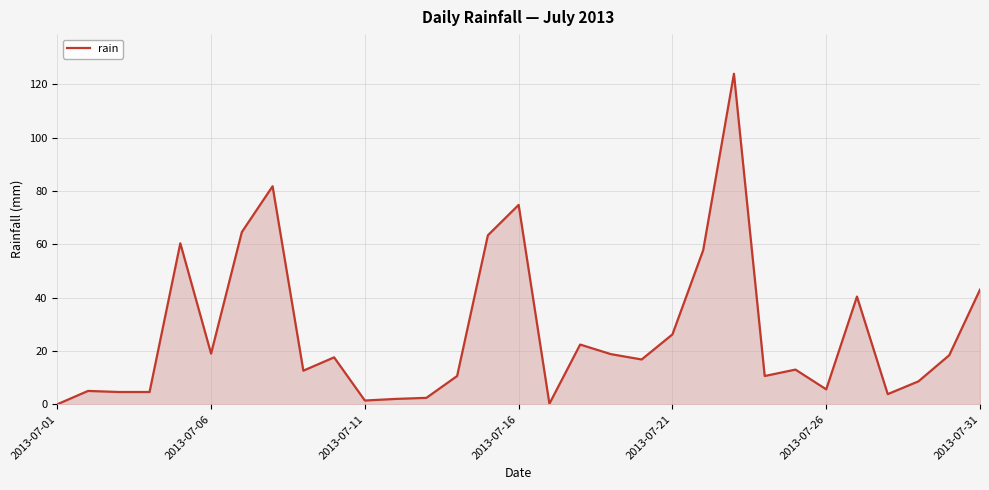

What is the difference between the maximum and minimum values?

124.0